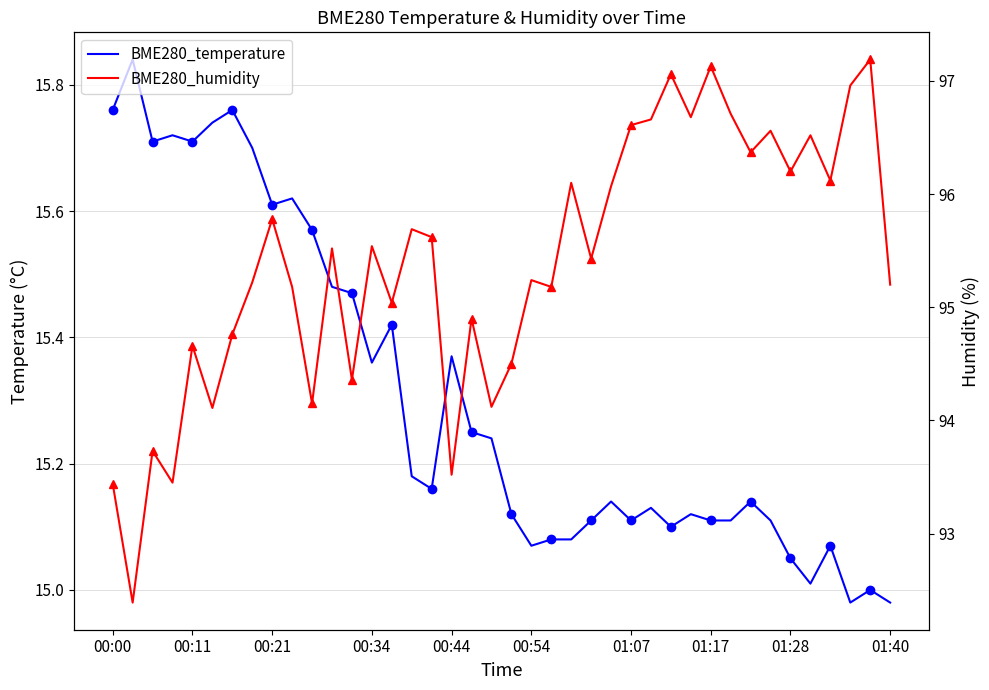

How many series are shown in this chart?

2